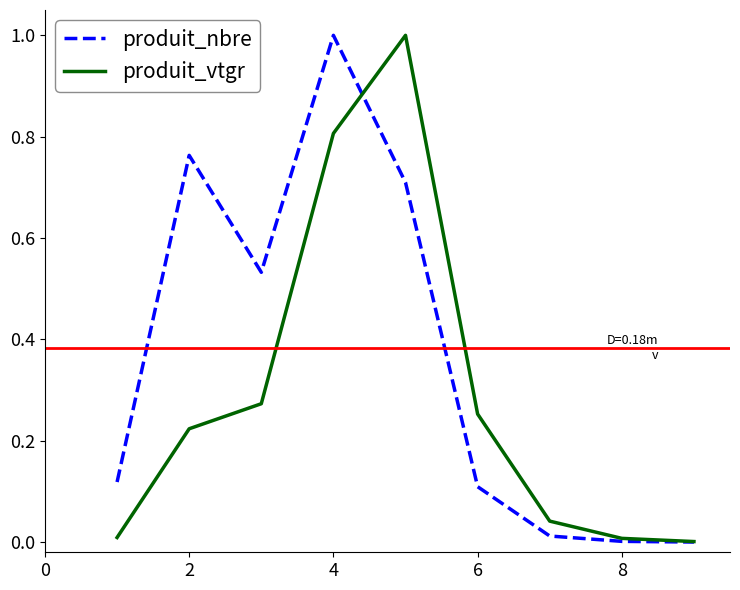

What is the highest value of the produit_nbre series?

1.0